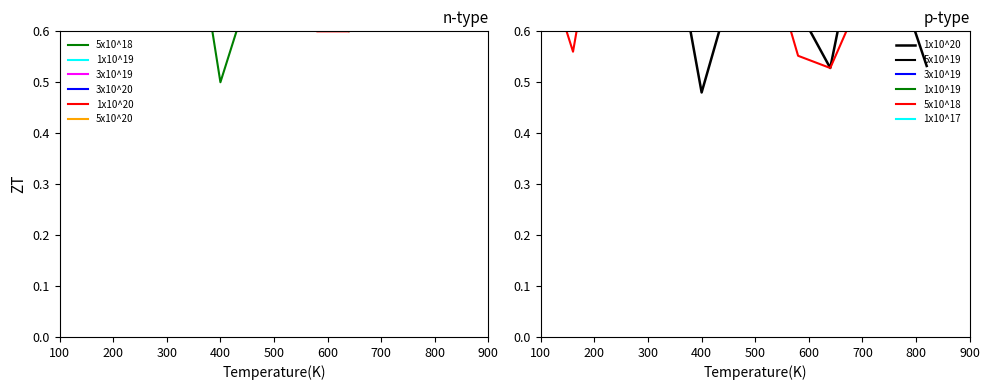

How many intersections are there between 3x10^19 and 1x10^20?

5